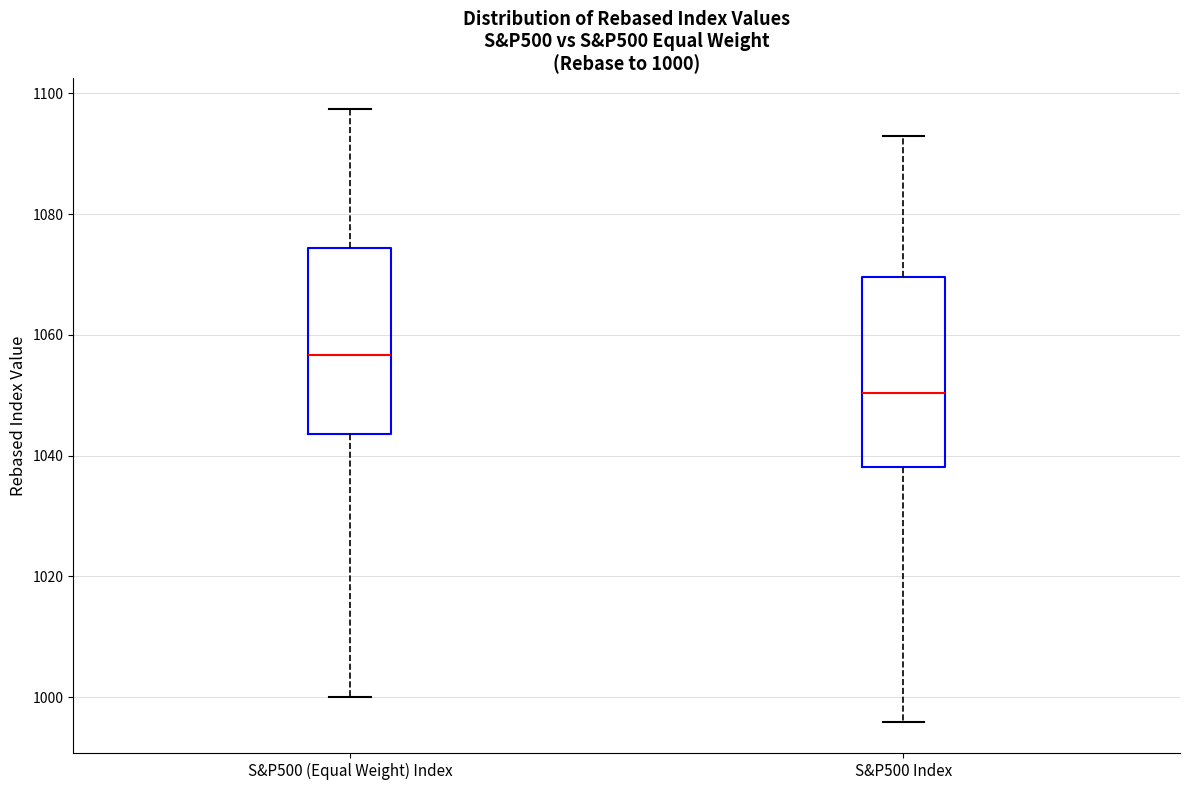

Which box's median line is the lowest?

S&P500 Index